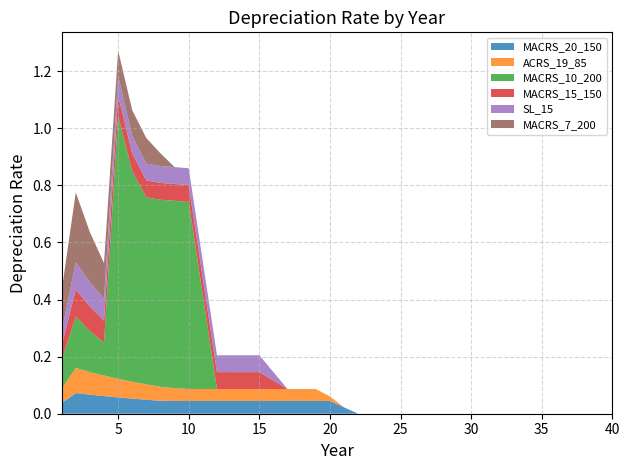

Reading left to right, what are all the values shown in this chart?

MACRS_20_150: 0.0	0.1	0.1	0.1	0.1	0.1	0.0	0.0	0.0	0.0	0.0	0.0	0.0	0.0	0.0	0.0	0.0	0.0	0.0	0.0	0.0	0.0	0.0	0.0	0.0	0.0	0.0	0.0	0.0	0.0	0.0	0.0	0.0	0.0	0.0	0.0	0.0	0.0	0.0	0.0
ACRS_19_85: 0.1	0.1	0.1	0.1	0.1	0.1	0.1	0.0	0.0	0.0	0.0	0.0	0.0	0.0	0.0	0.0	0.0	0.0	0.0	0.0	0.0	0.0	0.0	0.0	0.0	0.0	0.0	0.0	0.0	0.0	0.0	0.0	0.0	0.0	0.0	0.0	0.0	0.0	0.0	0.0
MACRS_10_200: 0.1	0.2	0.1	0.1	0.9	0.7	0.7	0.7	0.7	0.7	0.3	0.0	0.0	0.0	0.0	0.0	0.0	0.0	0.0	0.0	0.0	0.0	0.0	0.0	0.0	0.0	0.0	0.0	0.0	0.0	0.0	0.0	0.0	0.0	0.0	0.0	0.0	0.0	0.0	0.0
MACRS_15_150: 0.1	0.1	0.1	0.1	0.1	0.1	0.1	0.1	0.1	0.1	0.1	0.1	0.1	0.1	0.1	0.0	0.0	0.0	0.0	0.0	0.0	0.0	0.0	0.0	0.0	0.0	0.0	0.0	0.0	0.0	0.0	0.0	0.0	0.0	0.0	0.0	0.0	0.0	0.0	0.0
SL_15: 0.1	0.1	0.1	0.1	0.1	0.1	0.1	0.1	0.1	0.1	0.1	0.1	0.1	0.1	0.1	0.0	0.0	0.0	0.0	0.0	0.0	0.0	0.0	0.0	0.0	0.0	0.0	0.0	0.0	0.0	0.0	0.0	0.0	0.0	0.0	0.0	0.0	0.0	0.0	0.0
MACRS_7_200: 0.1	0.2	0.2	0.1	0.1	0.1	0.1	0.0	0.0	0.0	0.0	0.0	0.0	0.0	0.0	0.0	0.0	0.0	0.0	0.0	0.0	0.0	0.0	0.0	0.0	0.0	0.0	0.0	0.0	0.0	0.0	0.0	0.0	0.0	0.0	0.0	0.0	0.0	0.0	0.0